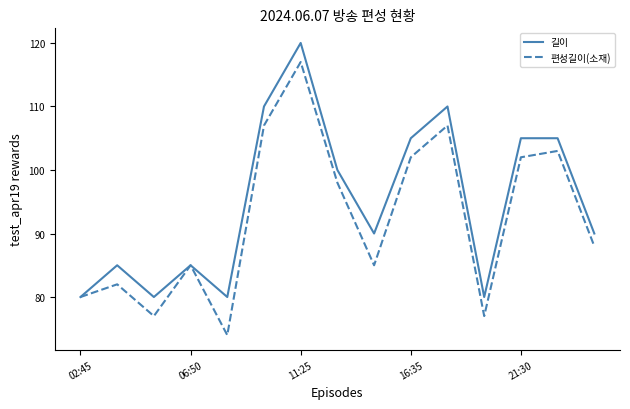

What are all the series names shown in the legend?

길이, 편성길이(소재)